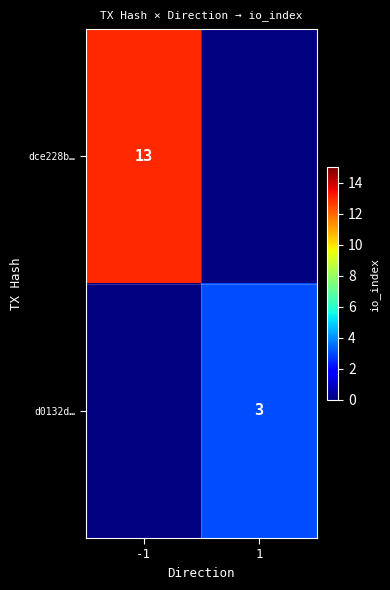

What is the smallest value displayed?

3.0